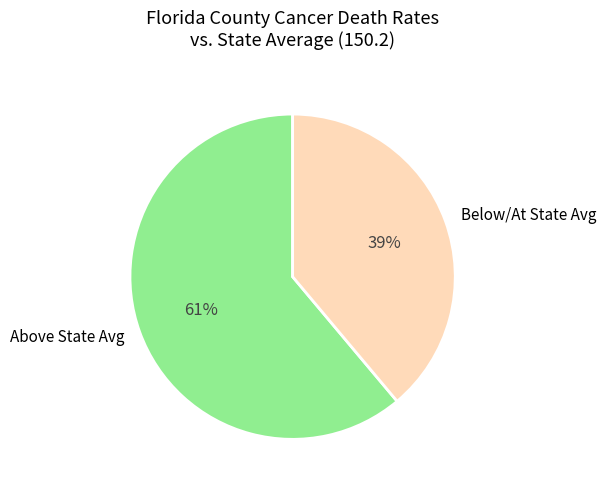

To the nearest percent, what percentage of the pie is Above State Avg?

61%